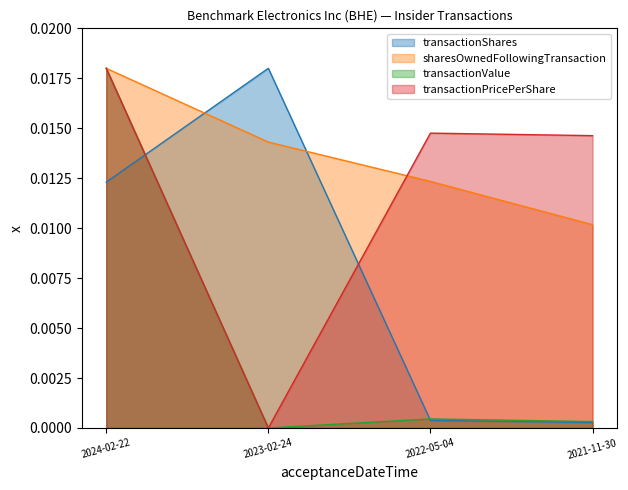

Which has a higher value, 2021-11-30 or 2022-05-04?

2022-05-04